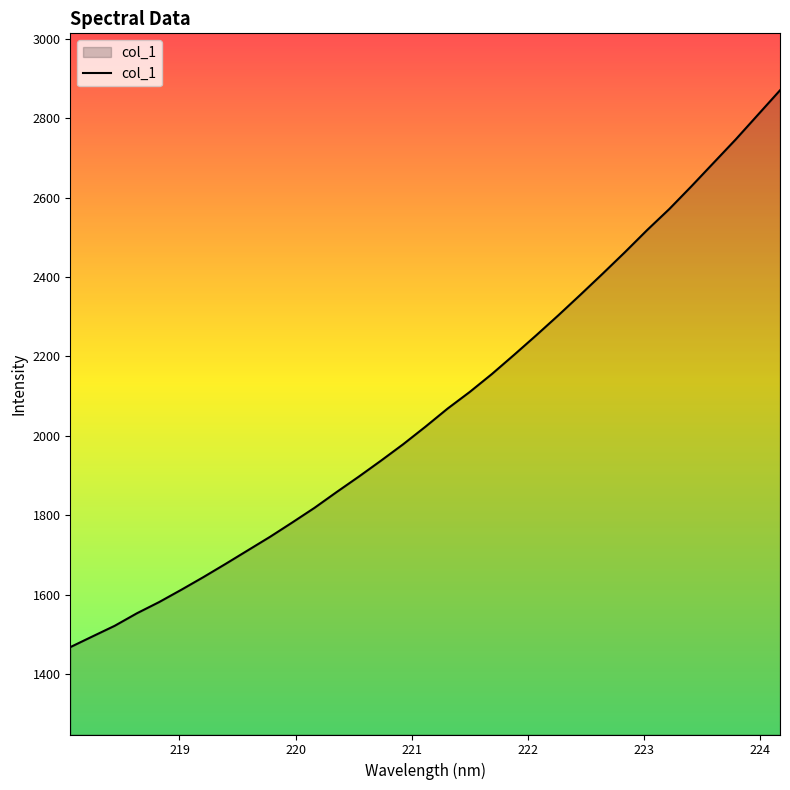

What is the difference between the maximum and minimum values?

1403.1